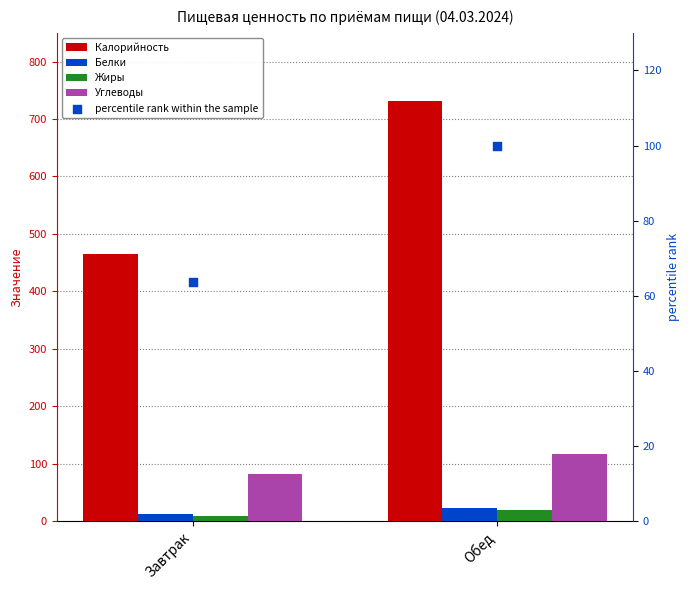

Which series contains the highest Y value?

Калорийность